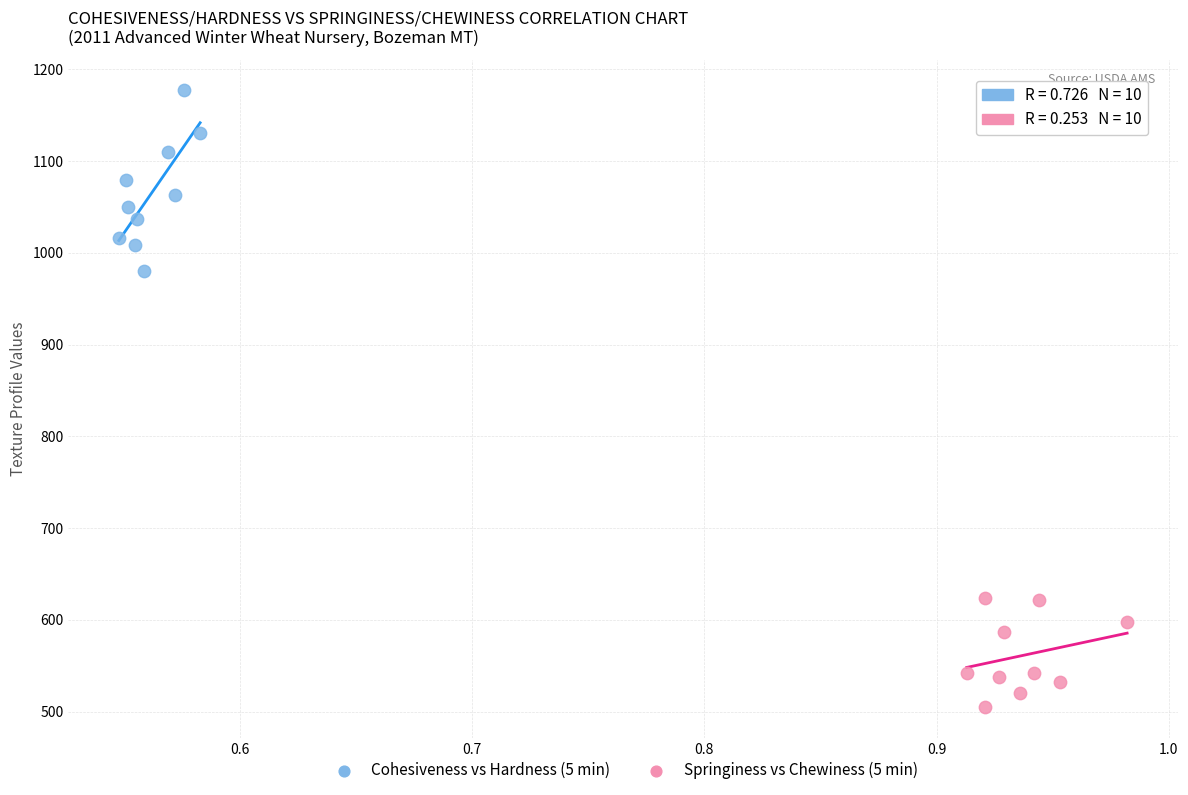

Which series contains the highest Y value?

Cohesiveness vs Hardness (5 min)